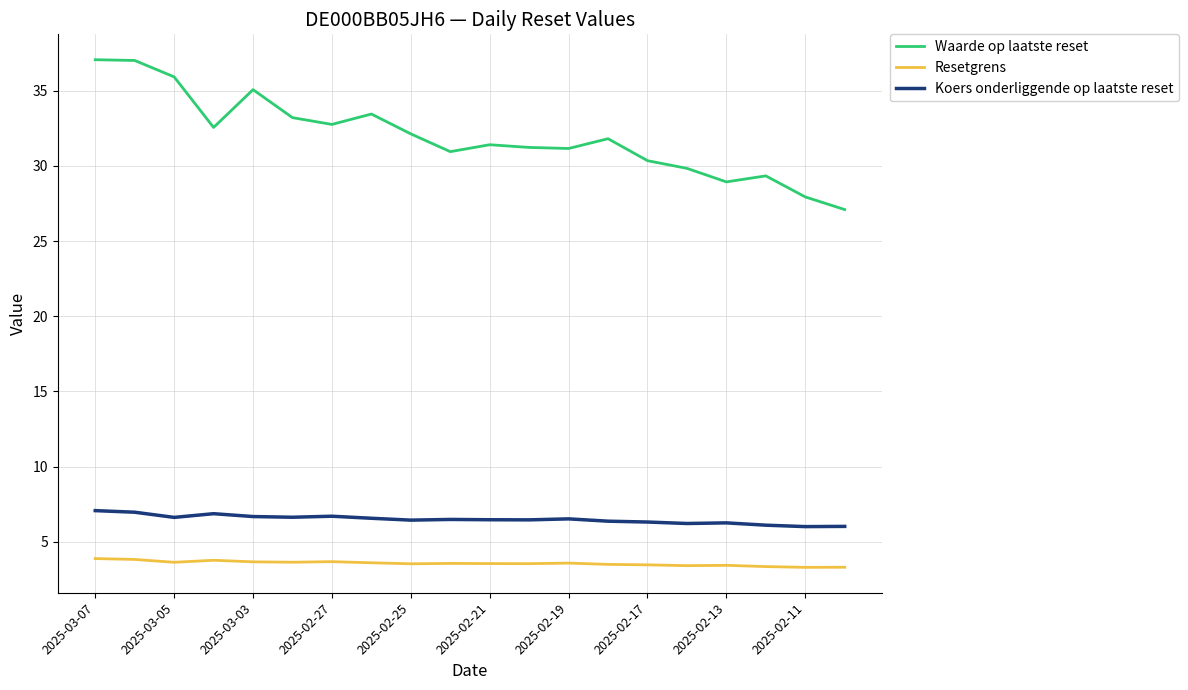

Which series has the largest total across all categories?

Waarde op laatste reset